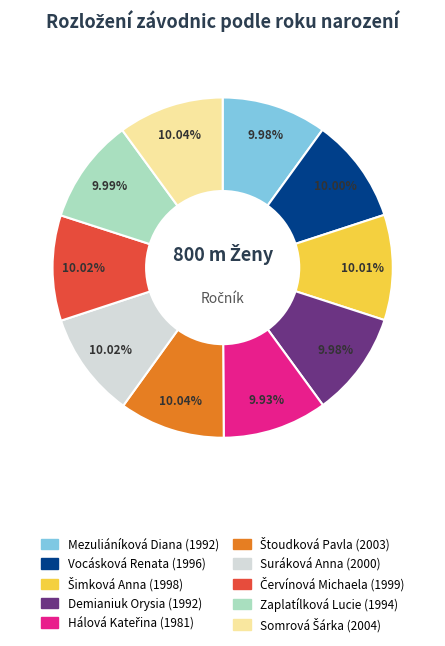

Count the number of slices in the pie.

10